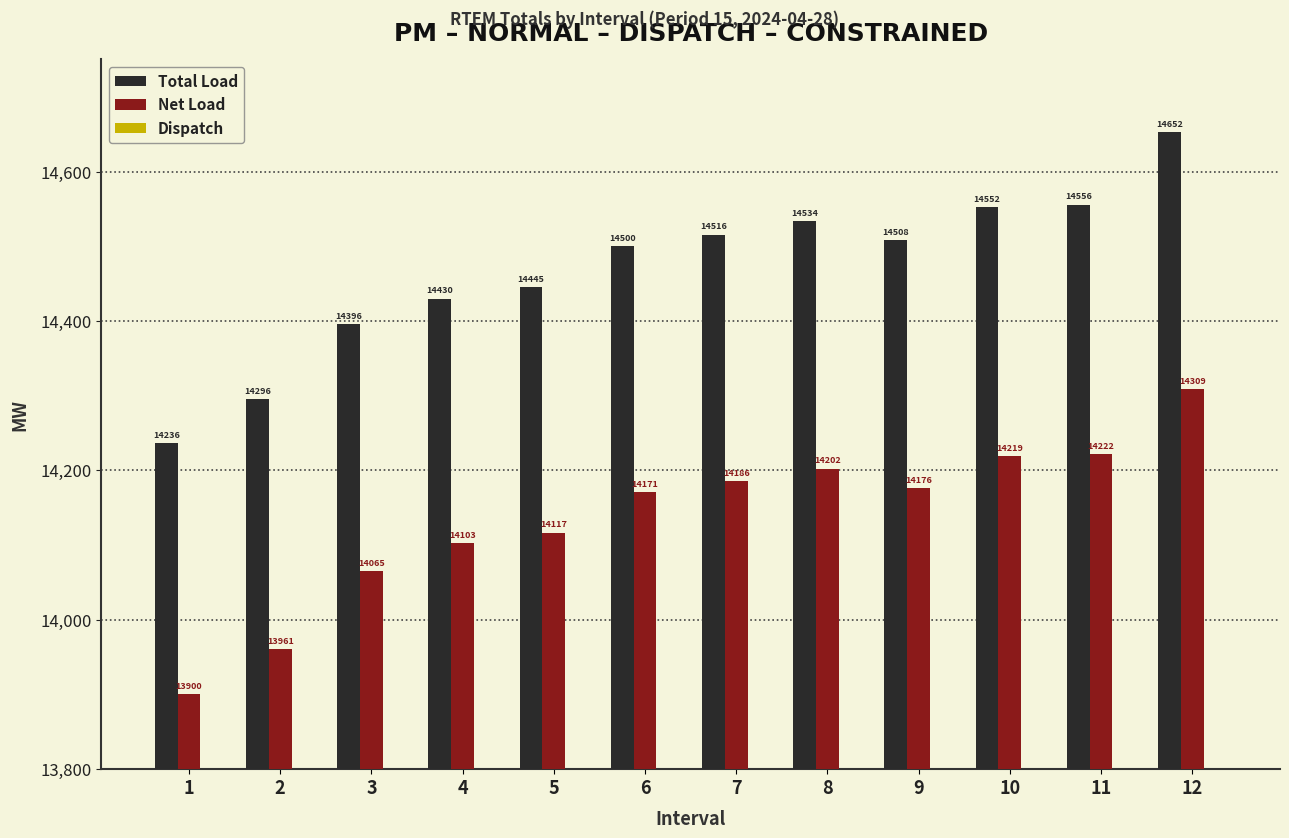

Reading left to right, transcribe all the data shown in this chart.

Total Load: 1=14236.4	2=14295.6	3=14395.6	4=14429.9	5=14444.9	6=14500.1	7=14515.5	8=14534.1	9=14507.7	10=14552.3	11=14555.6	12=14652.5
Net Load: 1=13900.4	2=13961.2	3=14065.2	4=14102.7	5=14116.7	6=14170.8	7=14185.6	8=14202.4	9=14176.0	10=14219.0	11=14222.0	12=14308.8
Dispatch: 1=450.0	2=450.0	3=450.0	4=450.0	5=450.0	6=450.0	7=450.0	8=450.0	9=450.0	10=450.0	11=450.0	12=450.0